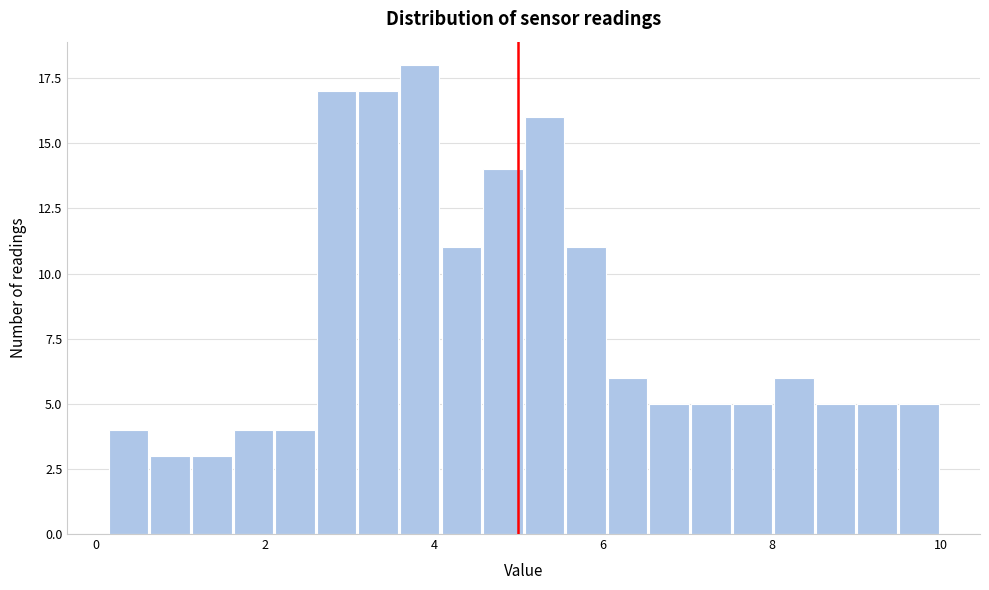

Read against the x-axis, roughly where is the centre of the tallest bar?

3.8